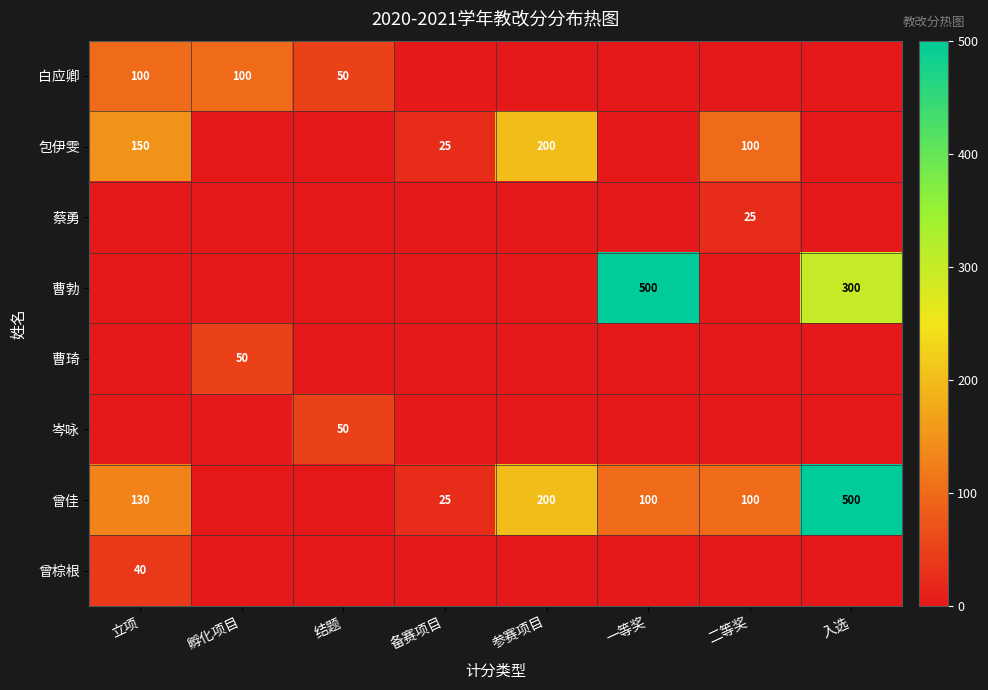

The value of 曾棕根 at 立项 is 40. True or false?

True